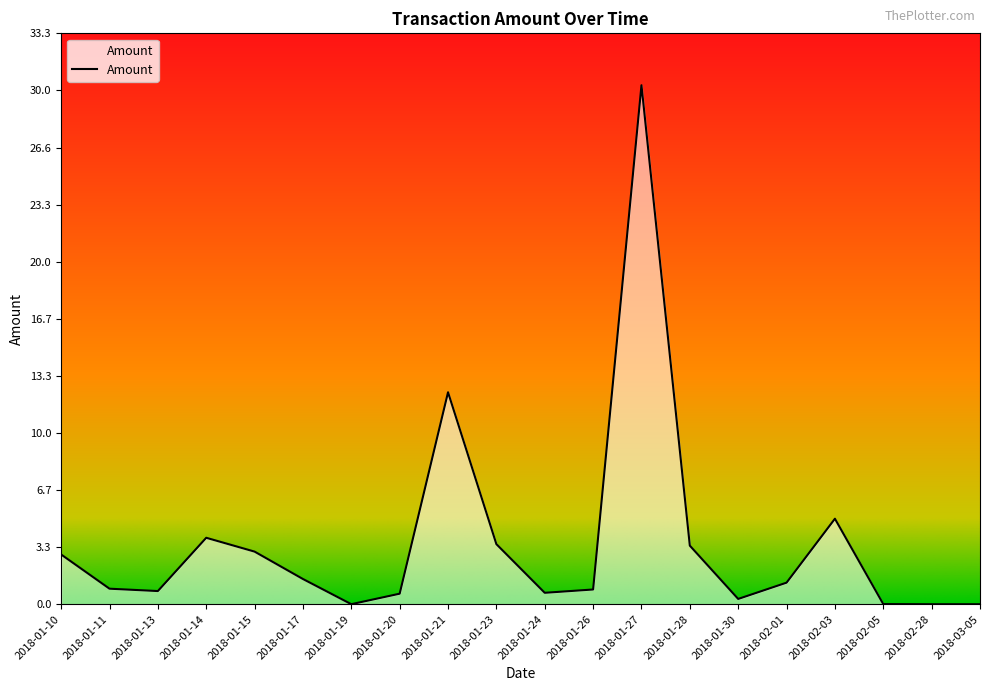

What is the average value?

3.6